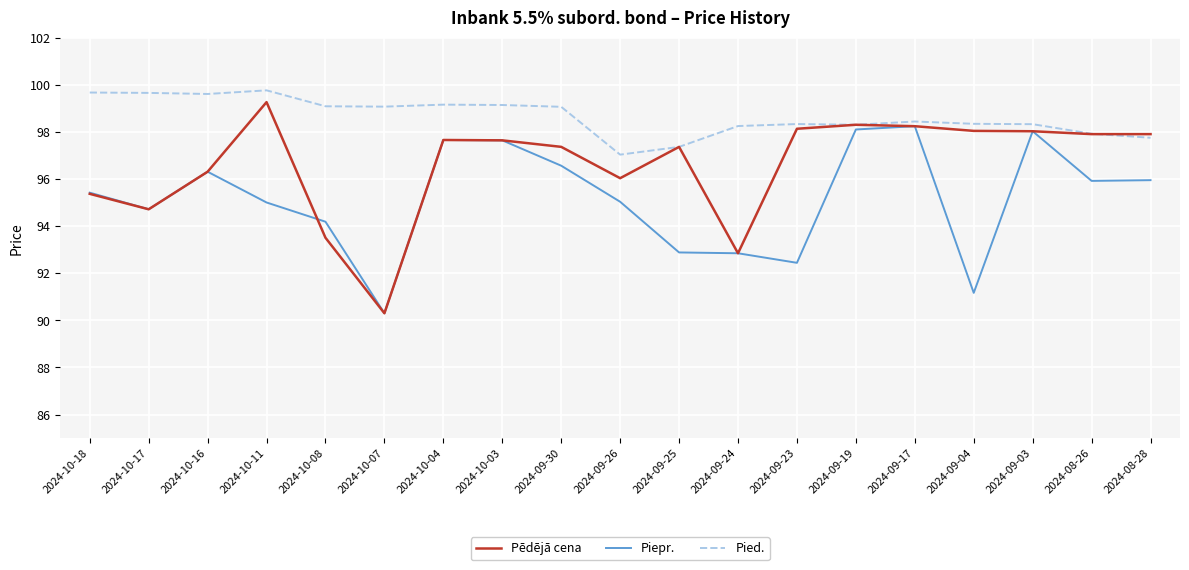

At how many categories does at least one series exceed 92?

19